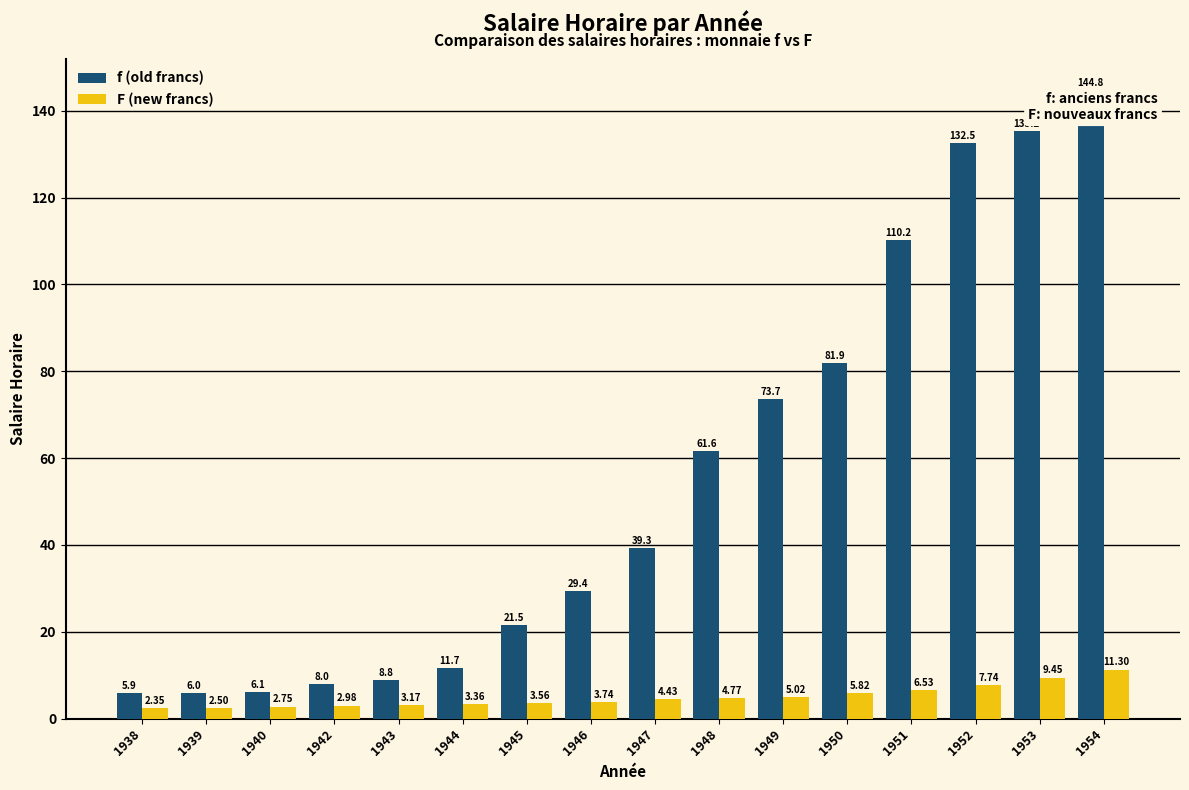

What is the average value of the f (old francs) series?

54.8